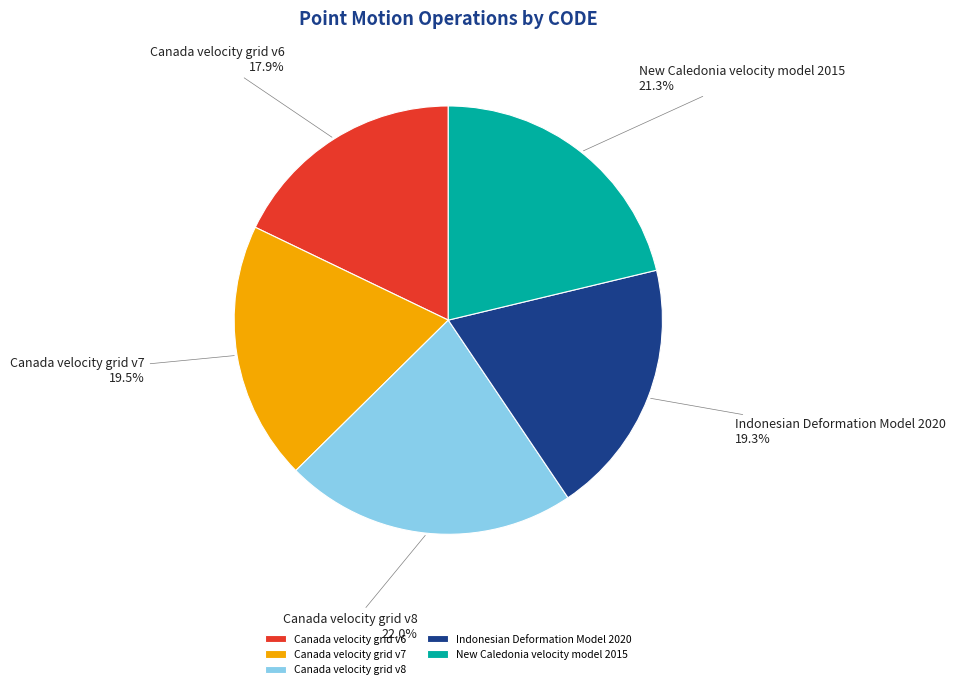

Is New Caledonia velocity model 2015 the majority of the pie?

No